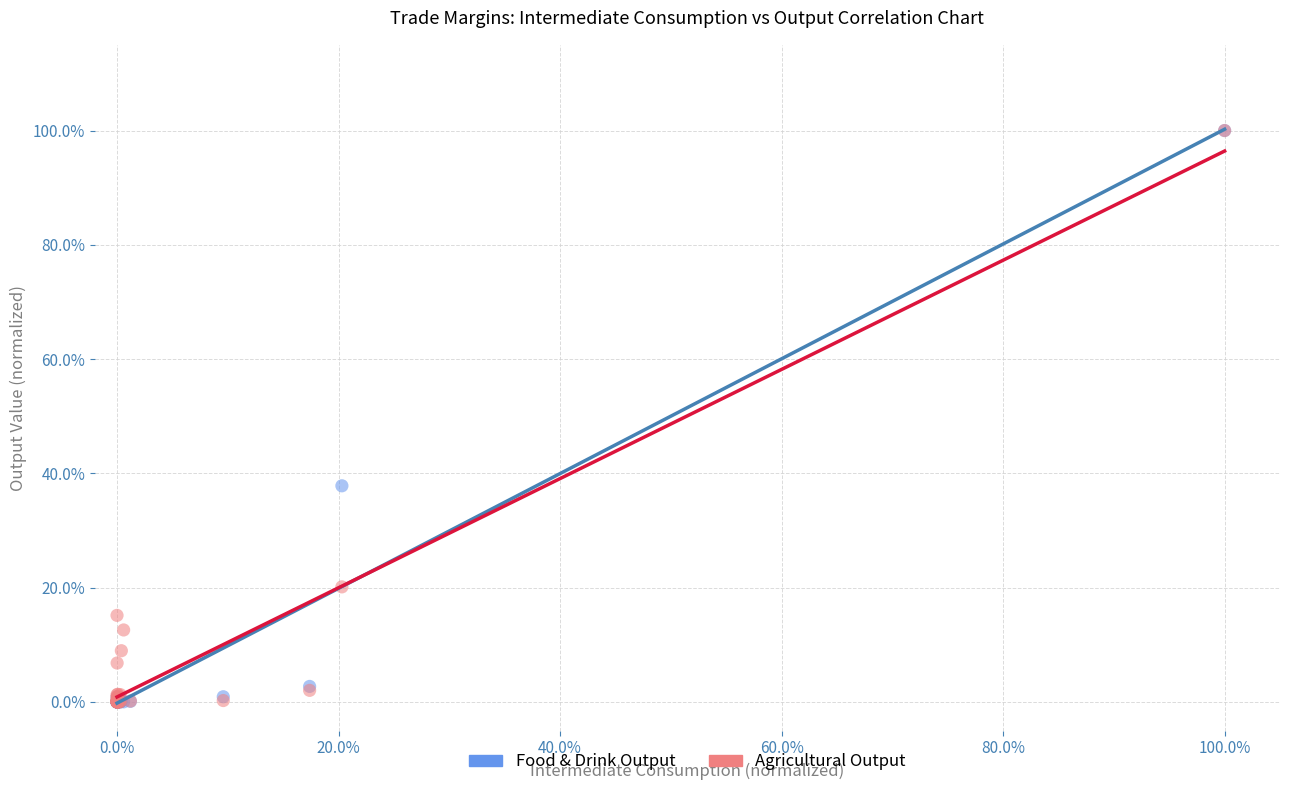

Across all series, what Y value is closest to 50?

37.8